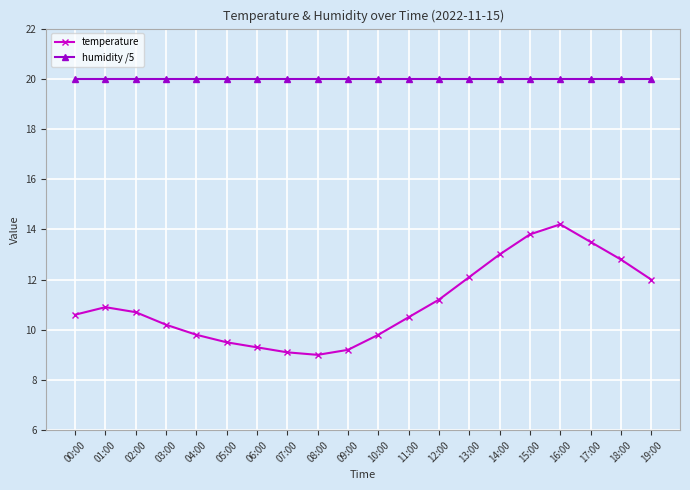

Rank the series by their maximum value, from highest to lowest.

humidity /5, temperature